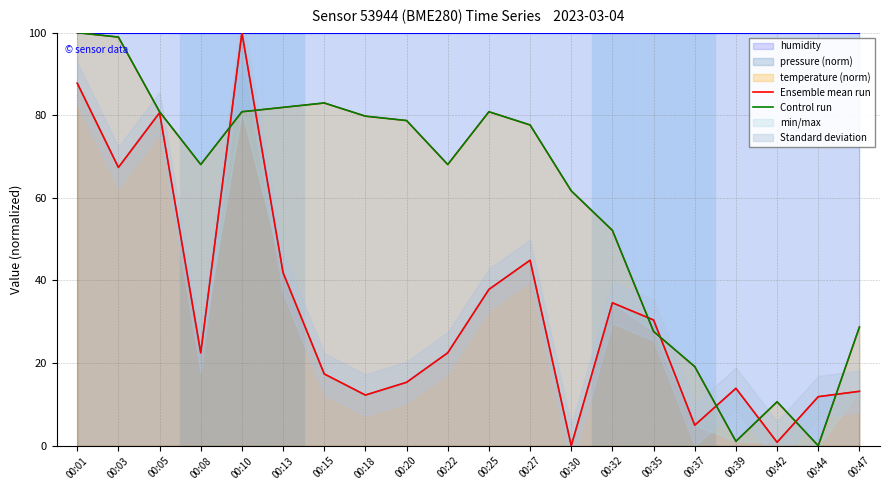

How many data points in Control run are above 77?

10